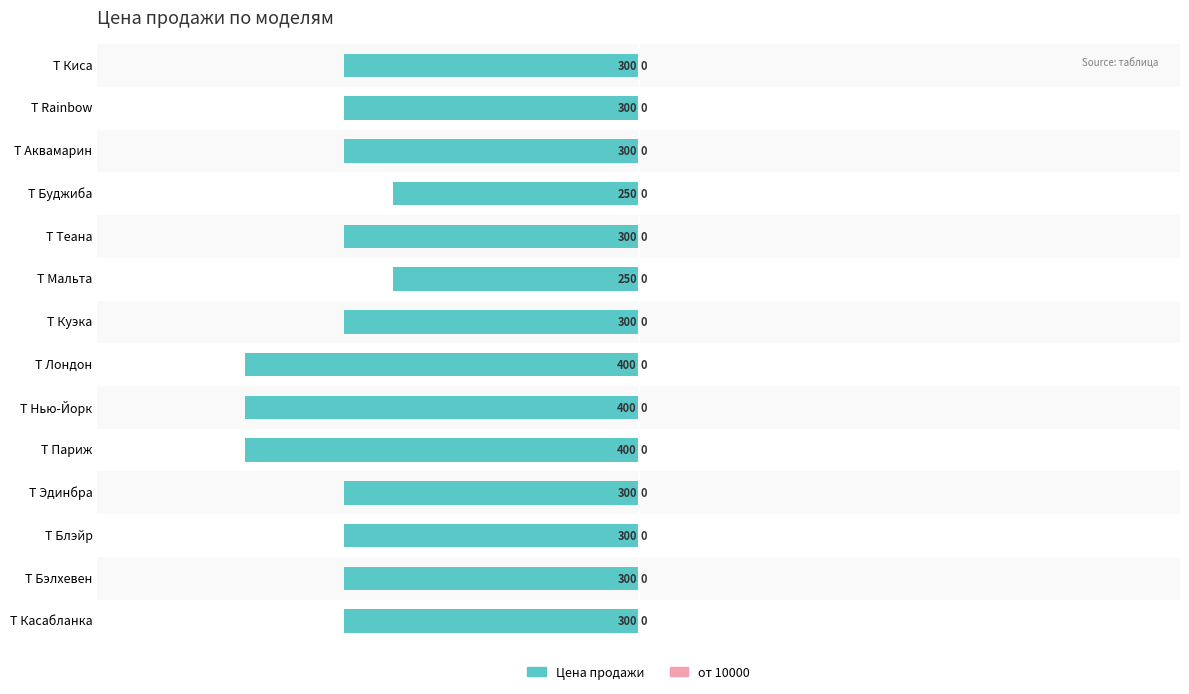

Are the bars horizontal?

Yes